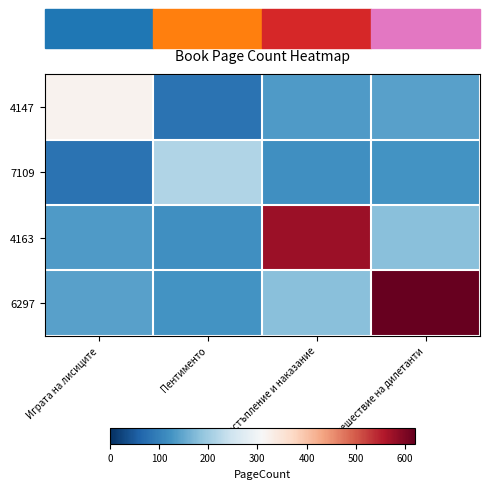

Which label corresponds to the smallest value in the chart?

Пентименто